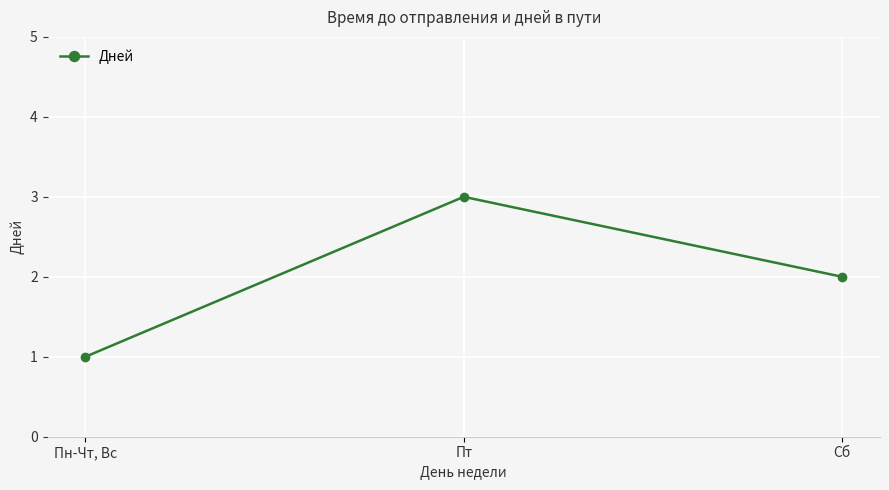

List the labels in order of value, smallest first.

Пн-Чт, Вс, Сб, Пт